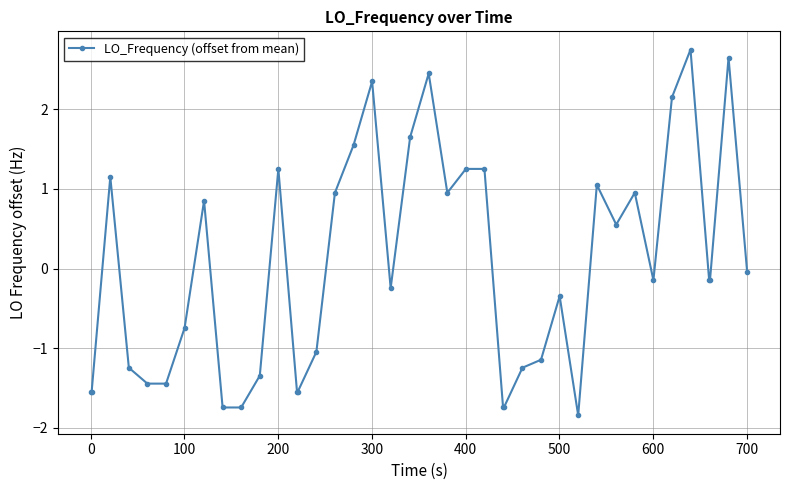

What is the value of the 13th point from the left?

-1.5